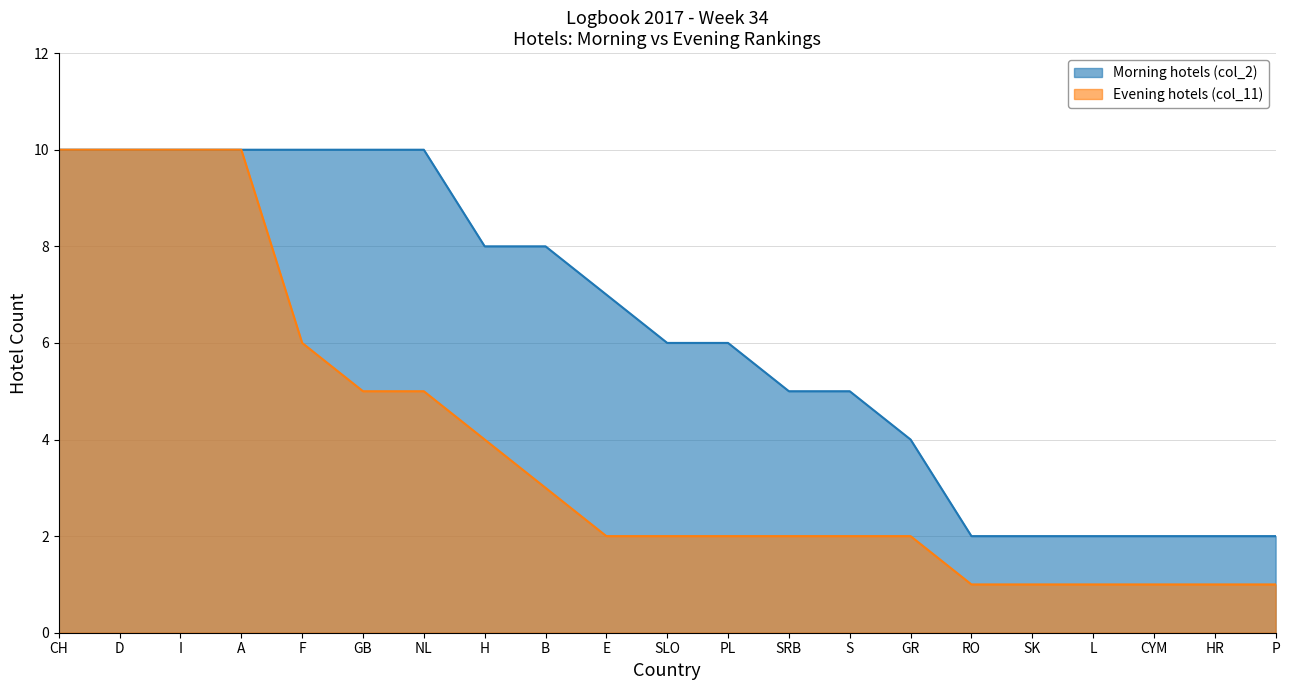

Which category has the highest value across all series?

CH